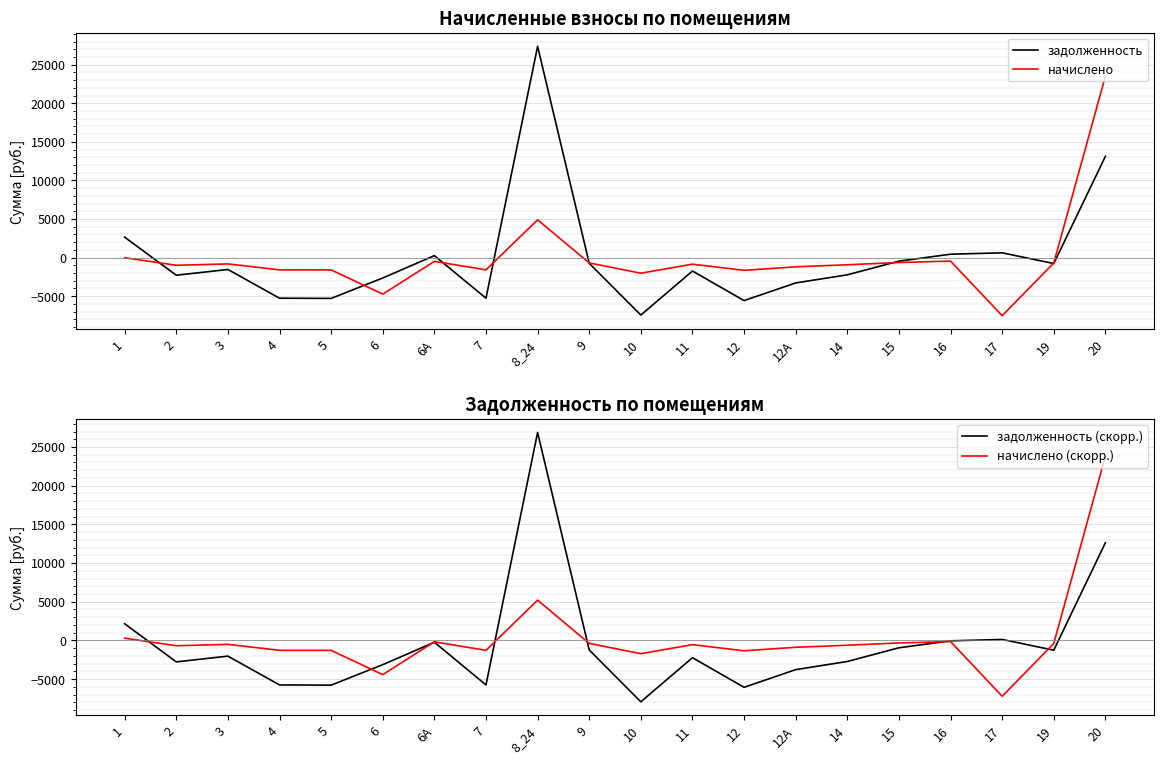

List the series in order of their peak value, lowest first.

начислено, начислено (скорр.), задолженность (скорр.), задолженность